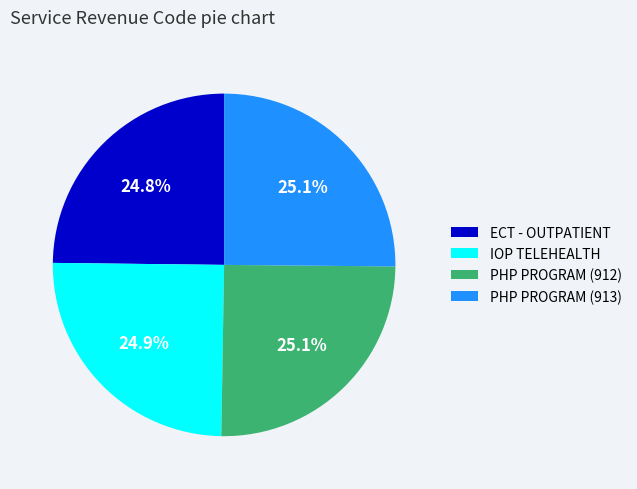

Does any single category account for the majority?

No